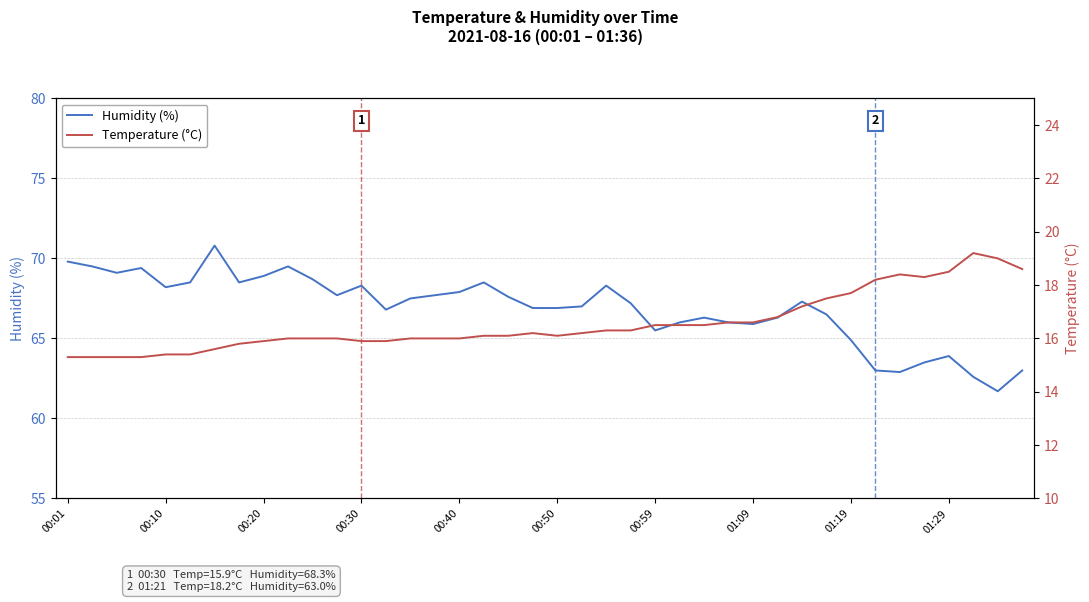

What is the sum of all Temperature (°C) values?

662.5